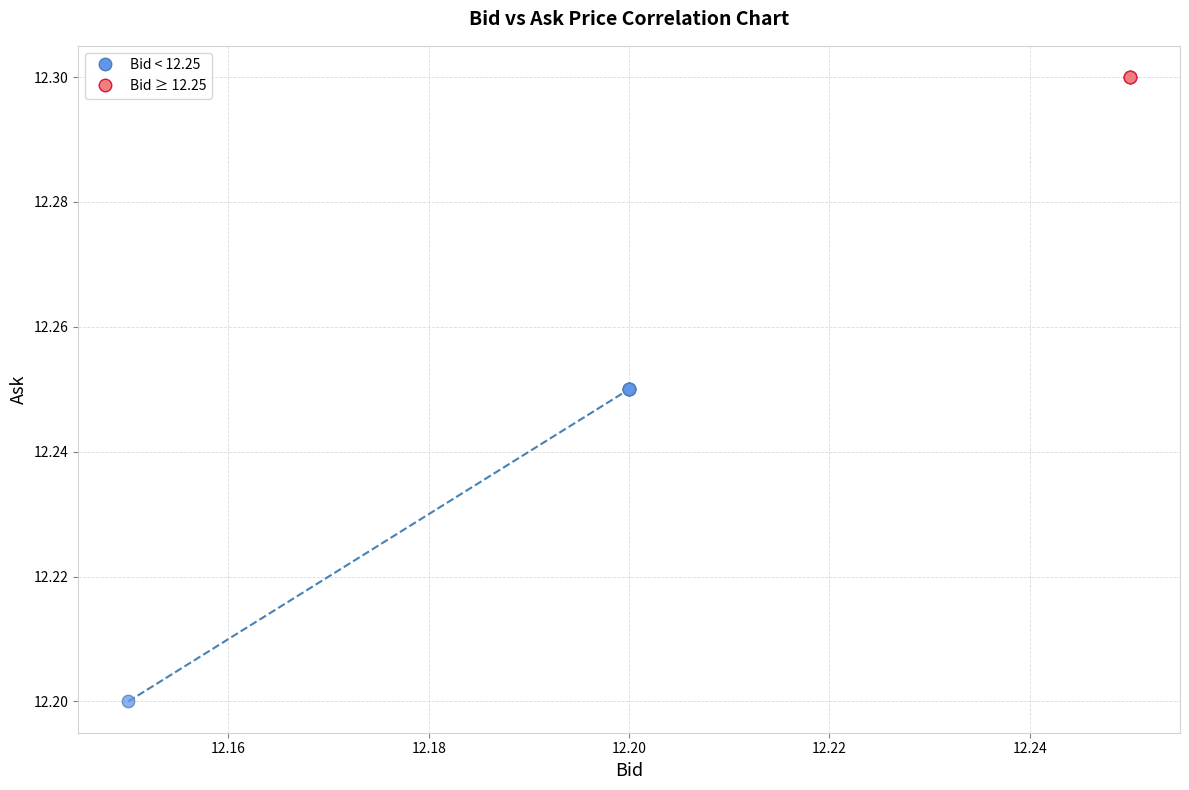

Which series reaches the minimum Y coordinate?

Bid < 12.25